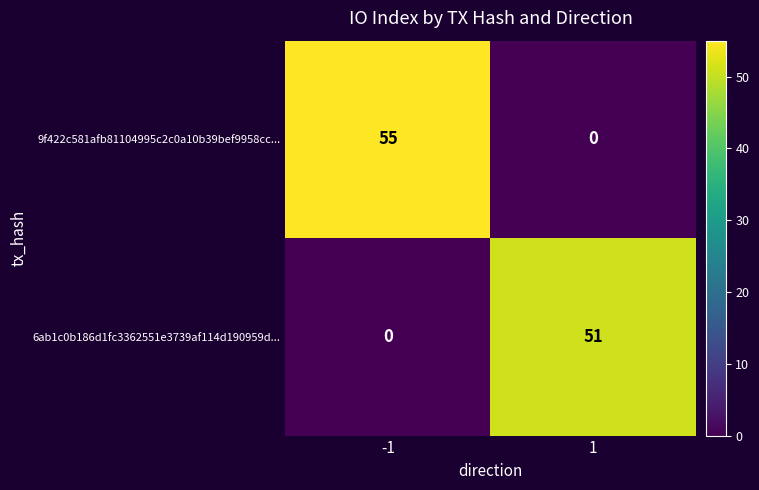

Rank the series by their maximum value, from lowest to highest.

6ab1c0b186d1fc3362551e3739af114d190959d..., 9f422c581afb81104995c2c0a10b39bef9958cc...